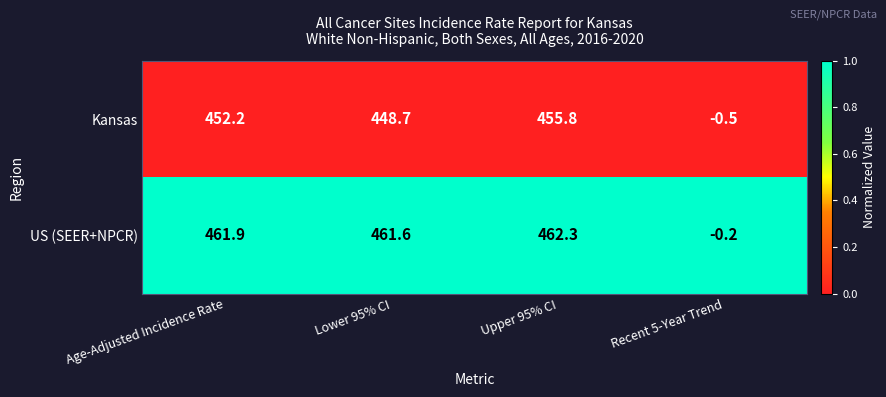

List the series in order of their peak value, lowest first.

Kansas, US (SEER+NPCR)